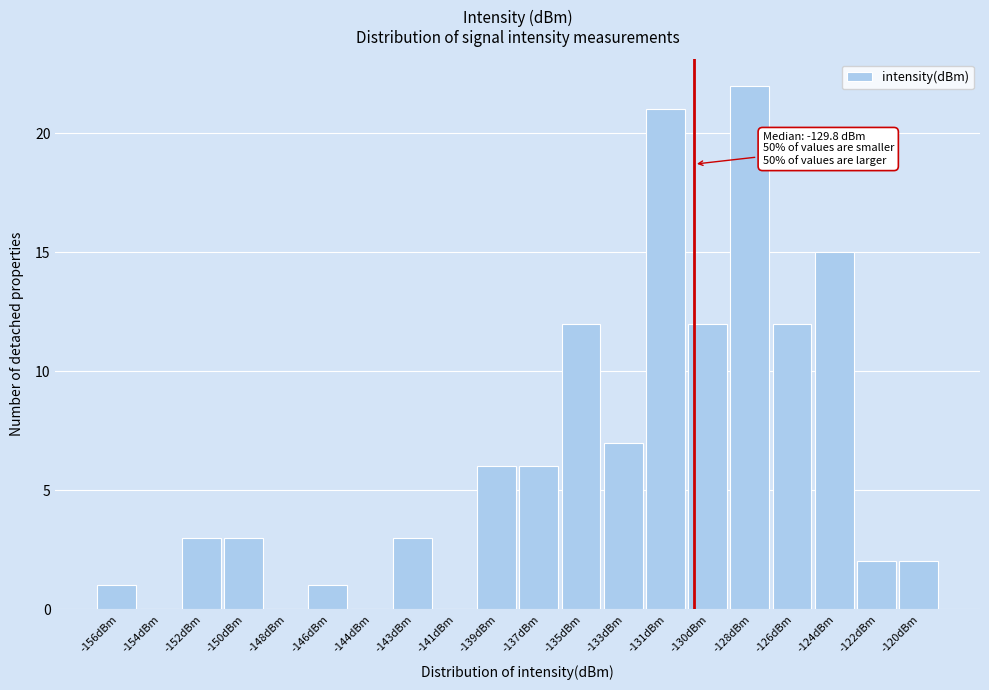

Reading right to left, transcribe all the data shown in this chart.

-120dBm=2	-122dBm=2	-124dBm=15	-126dBm=12	-128dBm=22	-130dBm=12	-131dBm=21	-133dBm=7	-135dBm=12	-137dBm=6	-139dBm=6	-141dBm=0	-143dBm=3	-144dBm=0	-146dBm=1	-148dBm=0	-150dBm=3	-152dBm=3	-154dBm=0	-156dBm=1